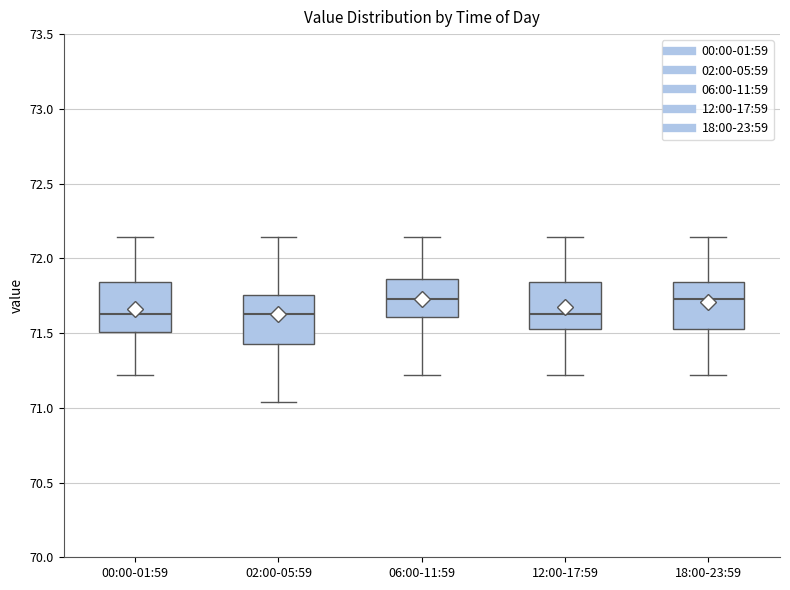

Where does the lower whisker of the box for 18:00-23:59 end on the y-axis? The values are not printed on the chart, so give them approximately, as read against the axis.

71.20